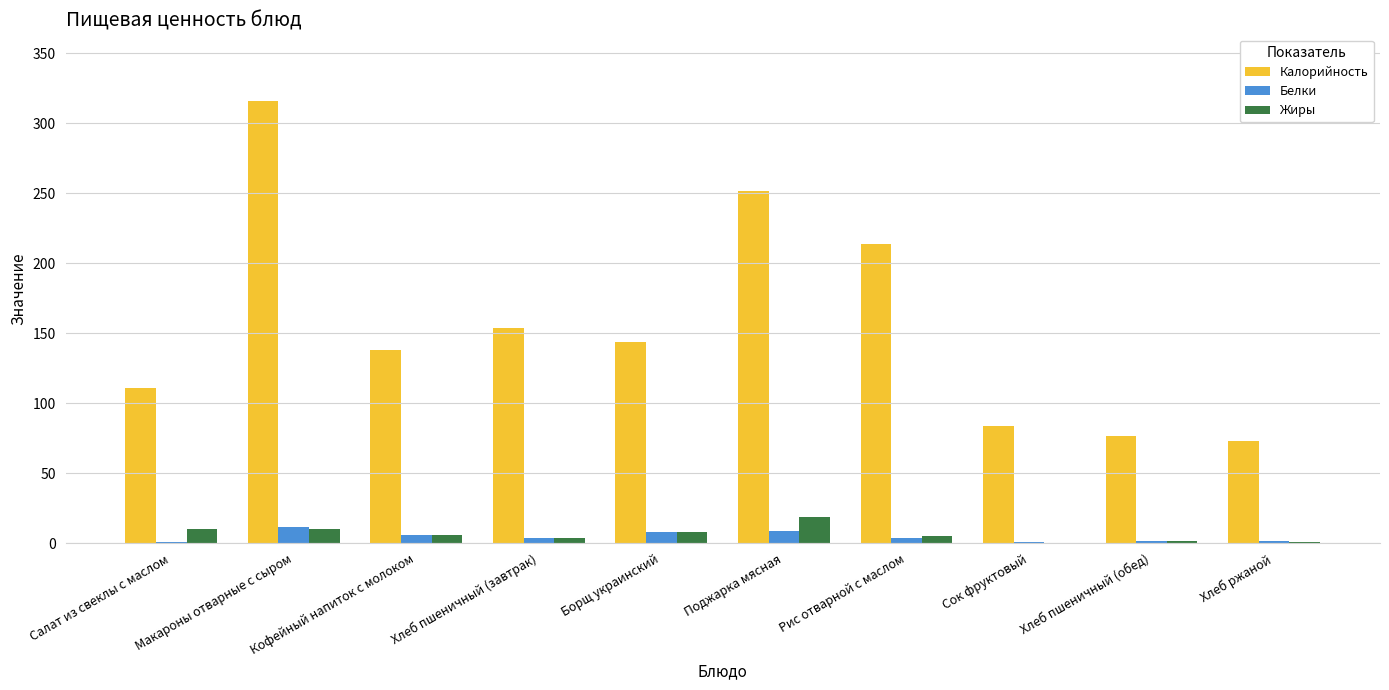

What is the sum of all Жиры values?

65.0